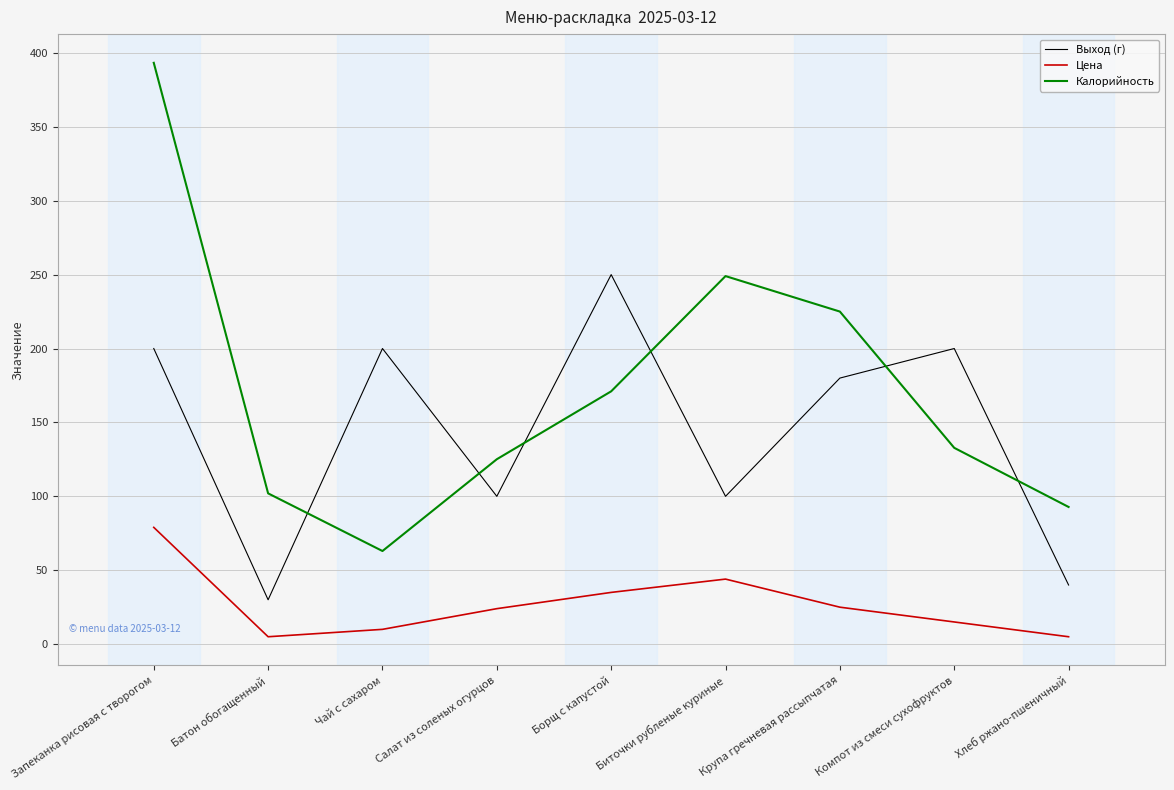

At how many categories does at least one series exceed 129?

6